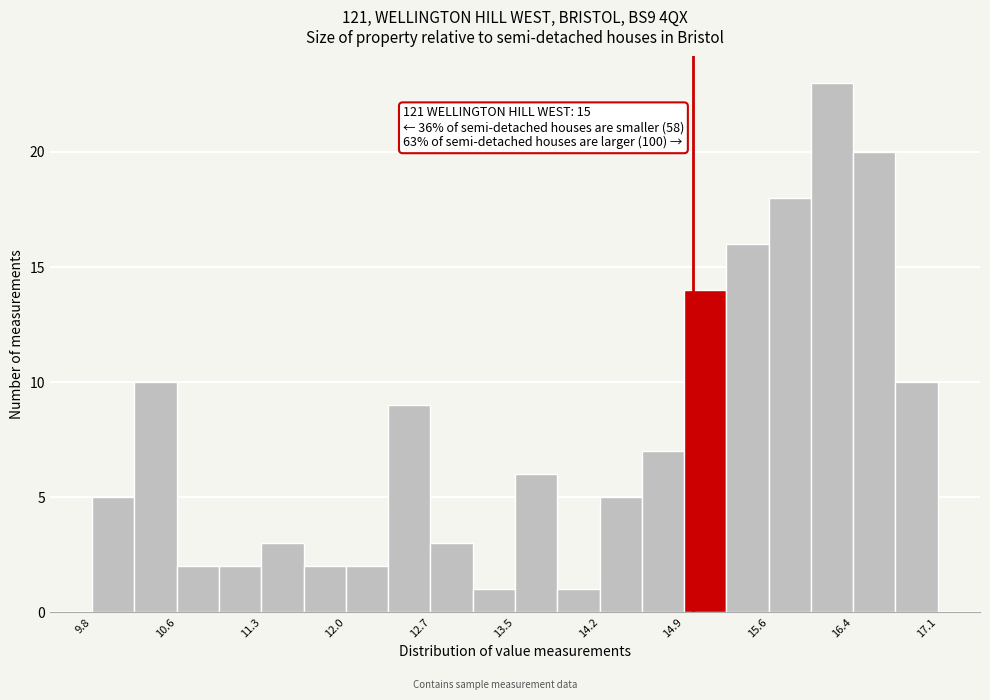

Read against the x-axis, roughly where is the centre of the tallest bar?

16.2